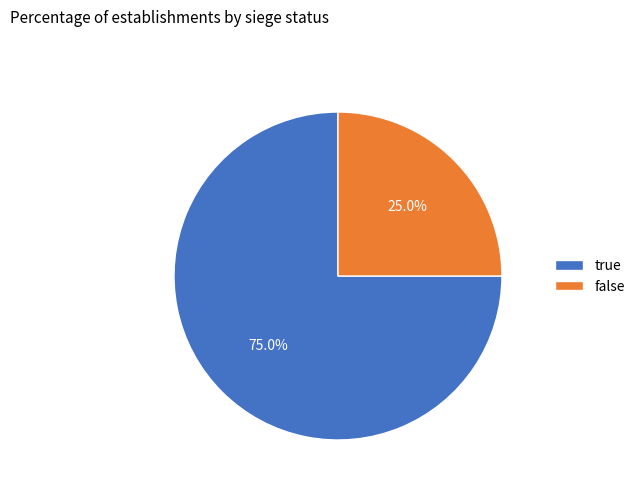

Do false and true together represent more than half of the pie?

Yes